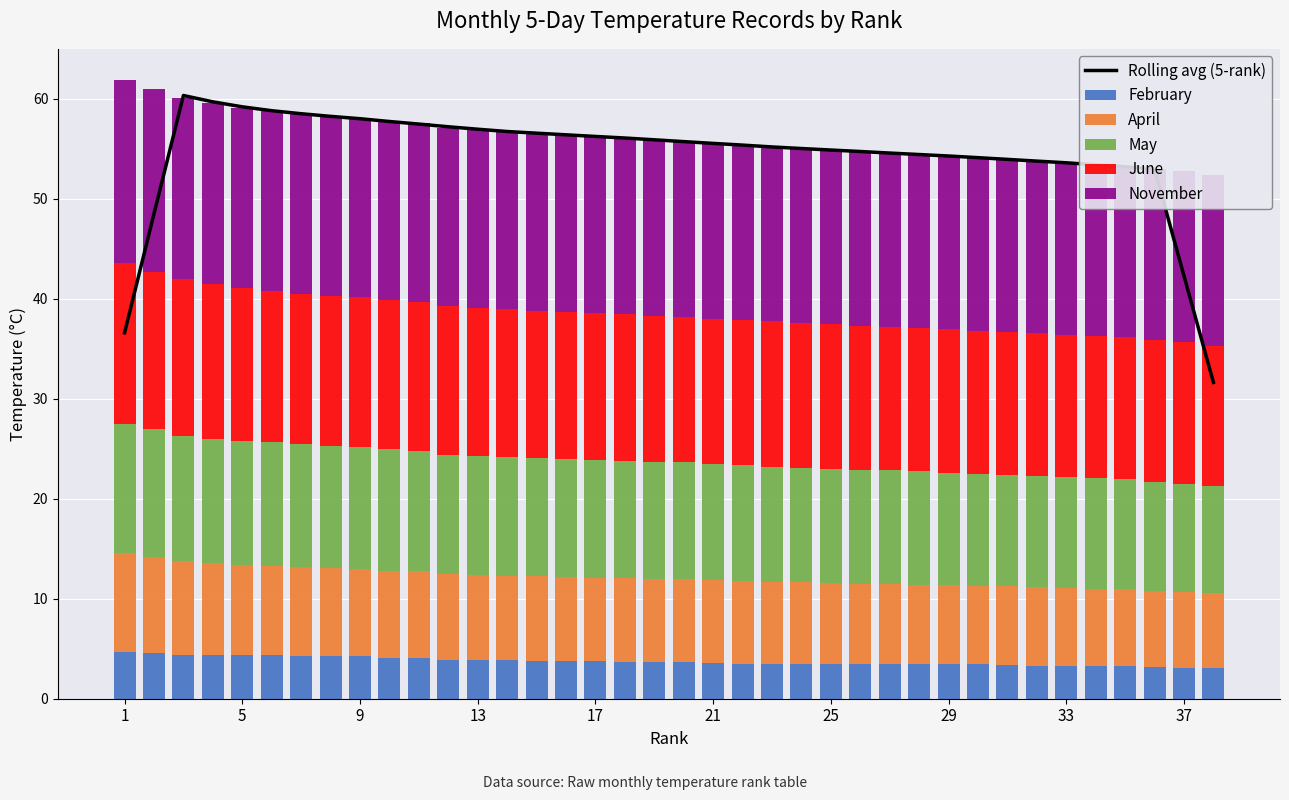

What is the value of the May bar at the 9th from the left?

12.2